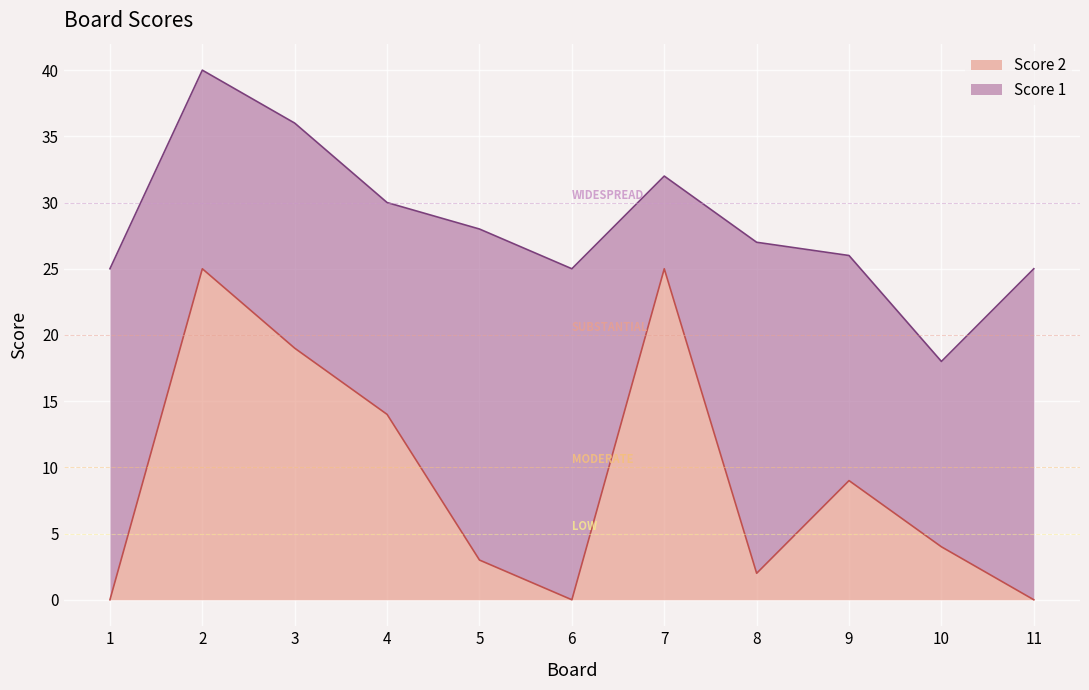

What is the difference between the second highest and second lowest values?

25